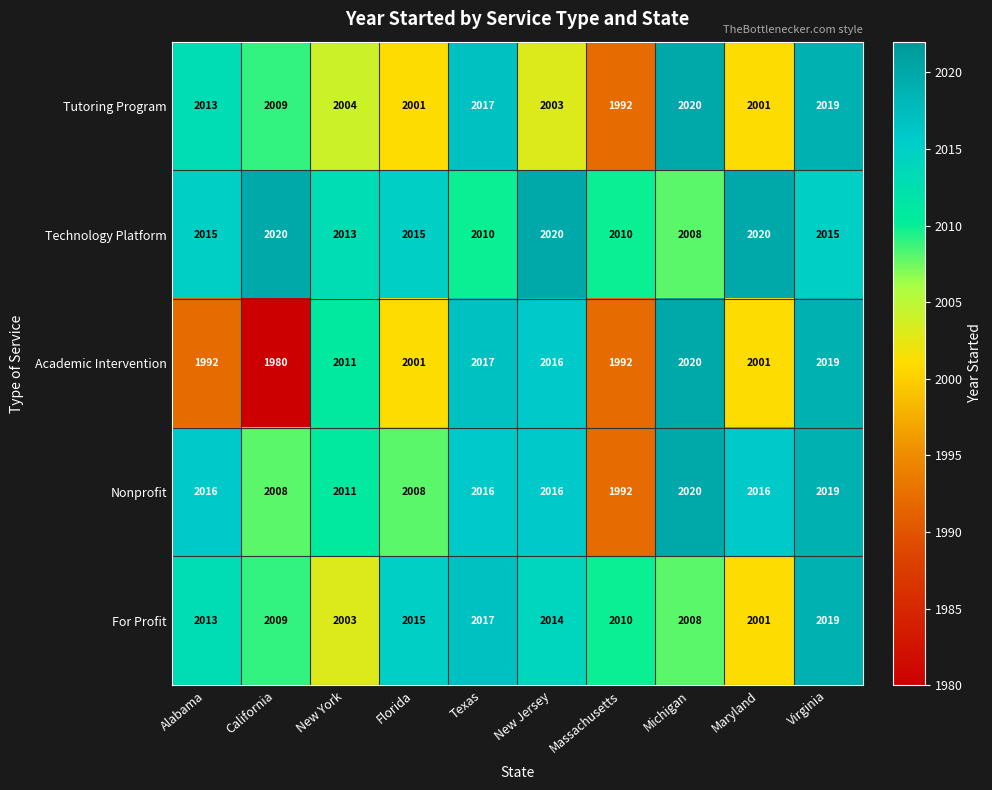

Which category has the lowest value in the Tutoring Program series?

Massachusetts